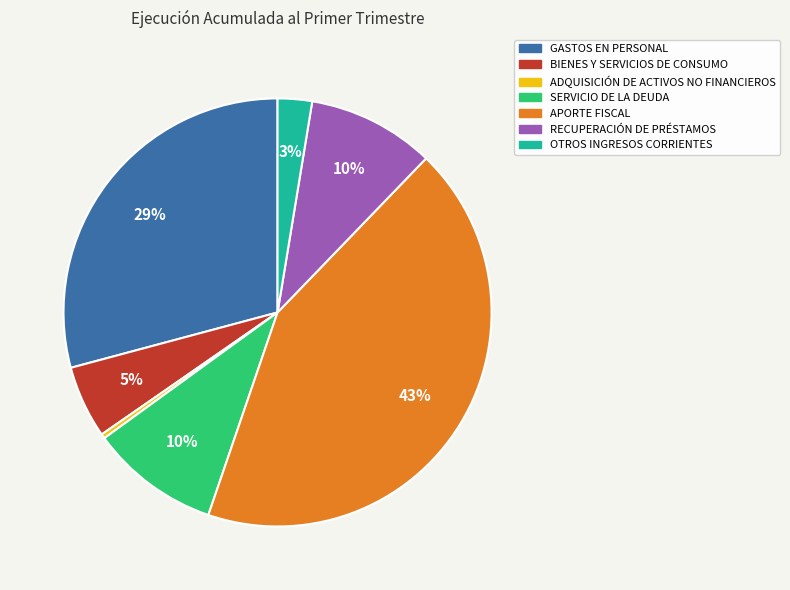

Count the number of slices in the pie.

7